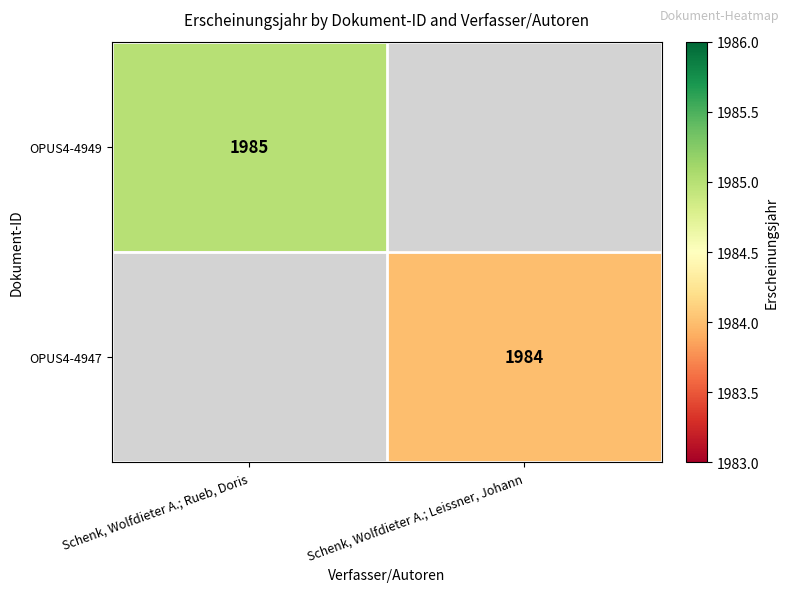

The OPUS4-4949 series shows 2652 at Schenk, Wolfdieter A.; Rueb, Doris. True or false?

False